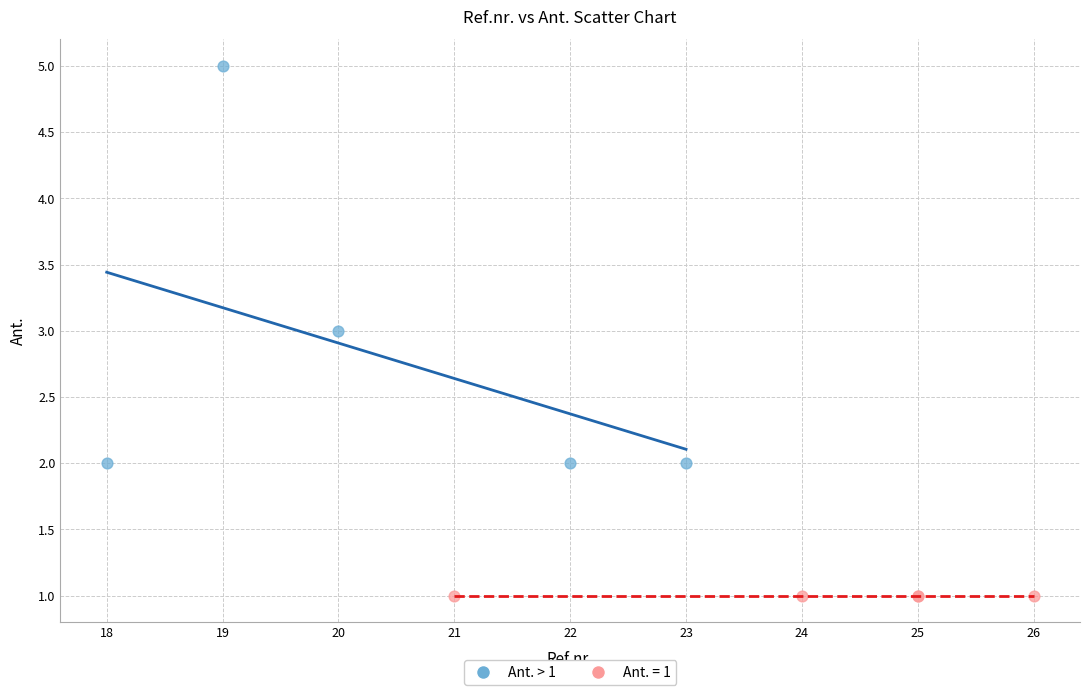

Which series contains the lowest Y value?

Ant. = 1